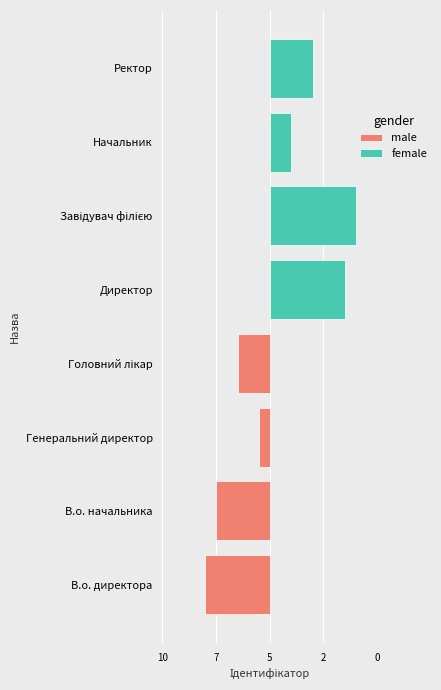

What is the sum of the male values at Головний лікар and В.о. директора?

-9